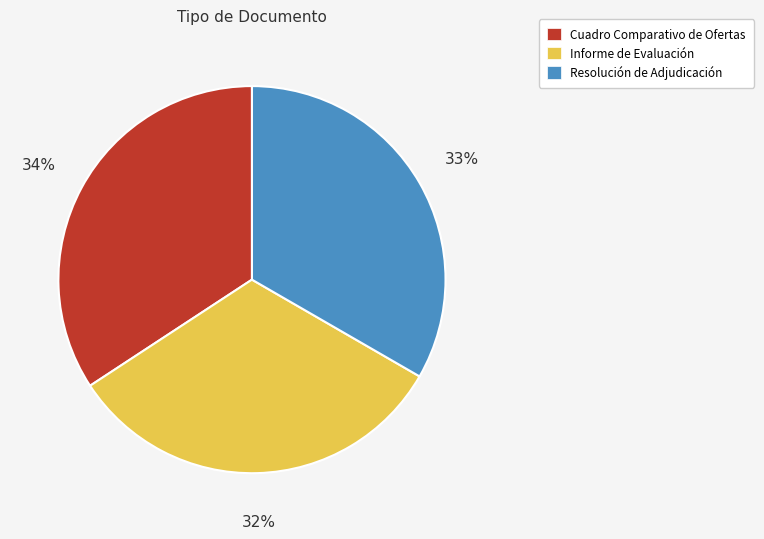

To the nearest percent, what portion does Informe de Evaluación represent?

32%